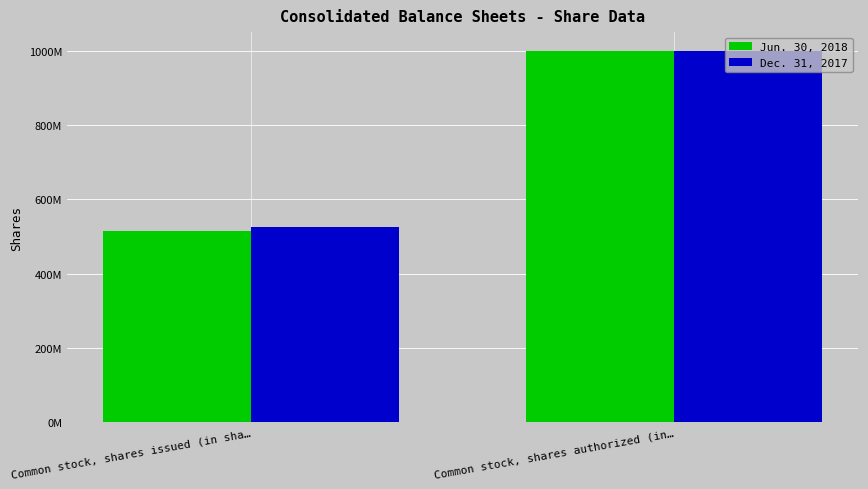

Rank the series at Common stock, shares issued (in sha… from highest to lowest value.

Dec. 31, 2017, Jun. 30, 2018